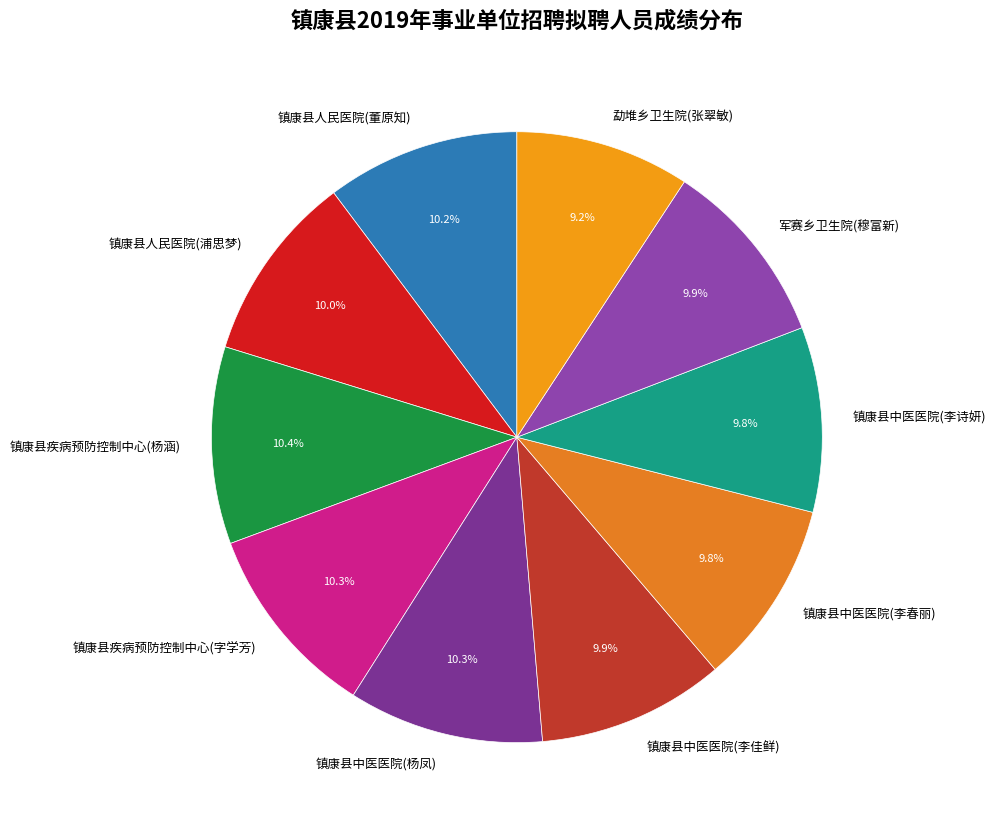

What is the smallest slice in the pie chart?

勐堆乡卫生院(张翠敏)